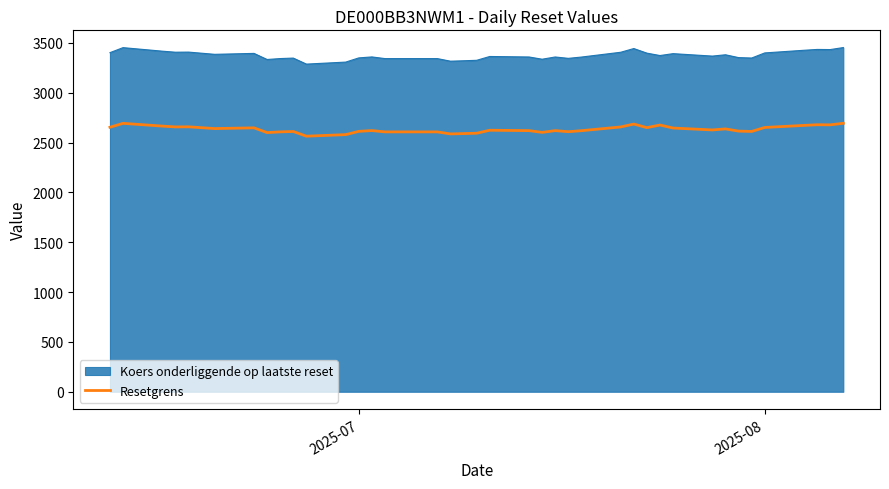

Does the chart display data point markers on the line(s)?

No